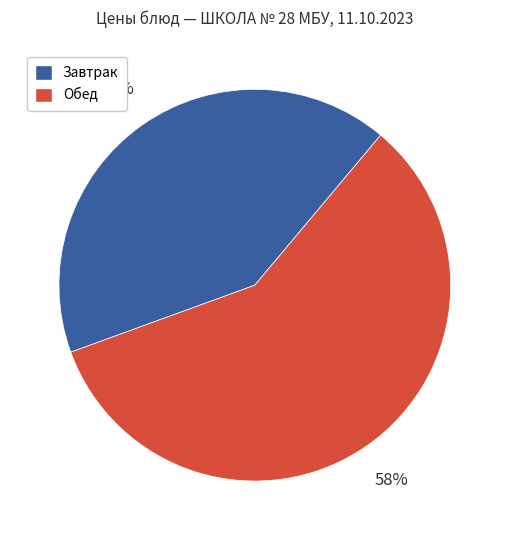

Is there any slice that represents more than half of the pie?

Yes